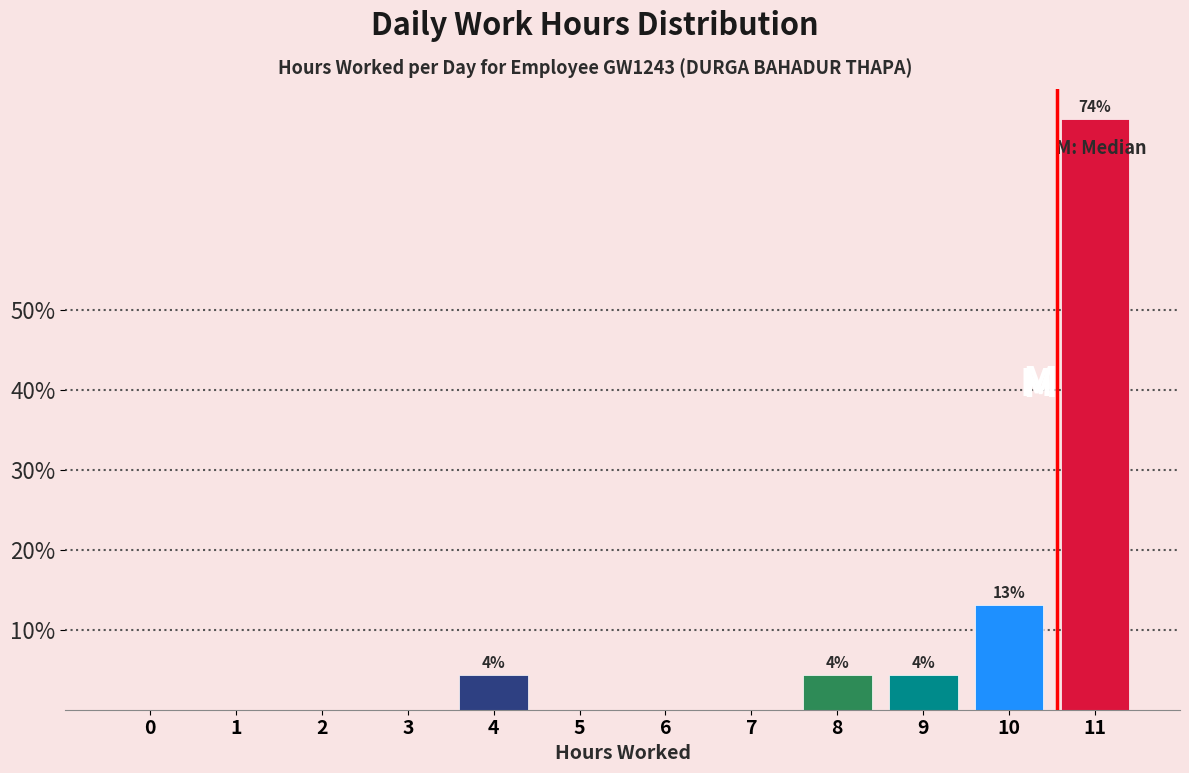

Reading left to right, list all the values displayed in this chart.

0=0.0	1=0.0	2=0.0	3=0.0	4=4.3	5=0.0	6=0.0	7=0.0	8=4.3	9=4.3	10=13.0	11=73.9